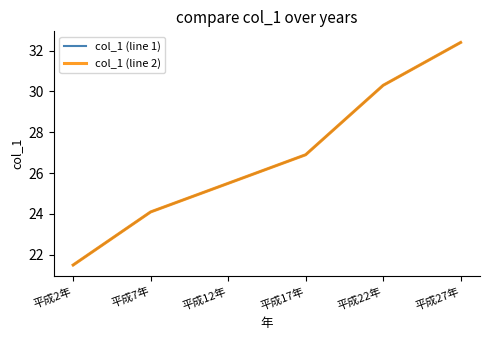

What is the sum of all col_1 (line 2) values?

160.7